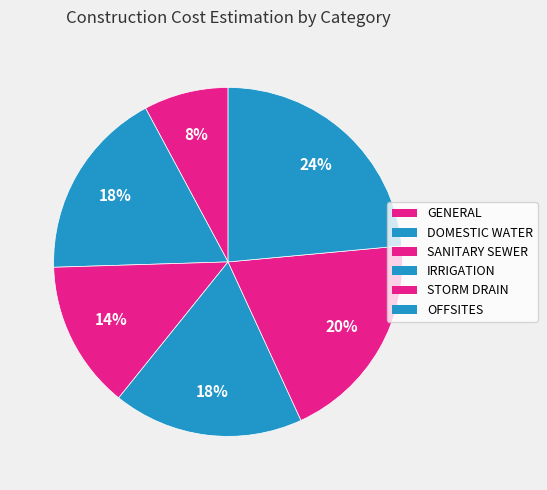

Is GENERAL the majority of the pie?

No